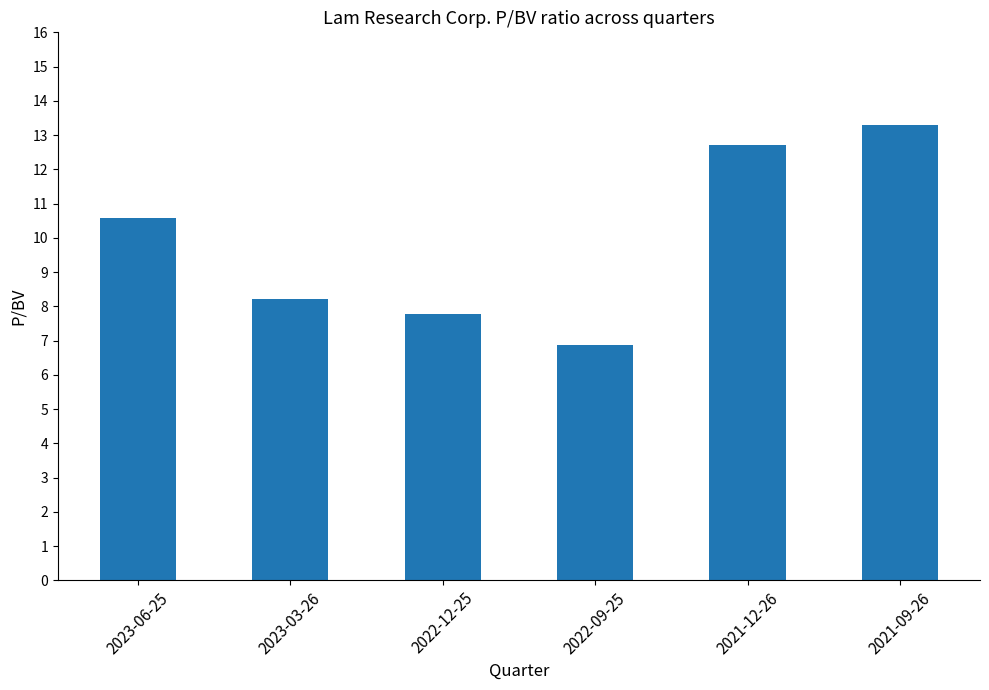

What is the ratio of the value at 2022-12-25 to the value at 2021-09-26?

0.6